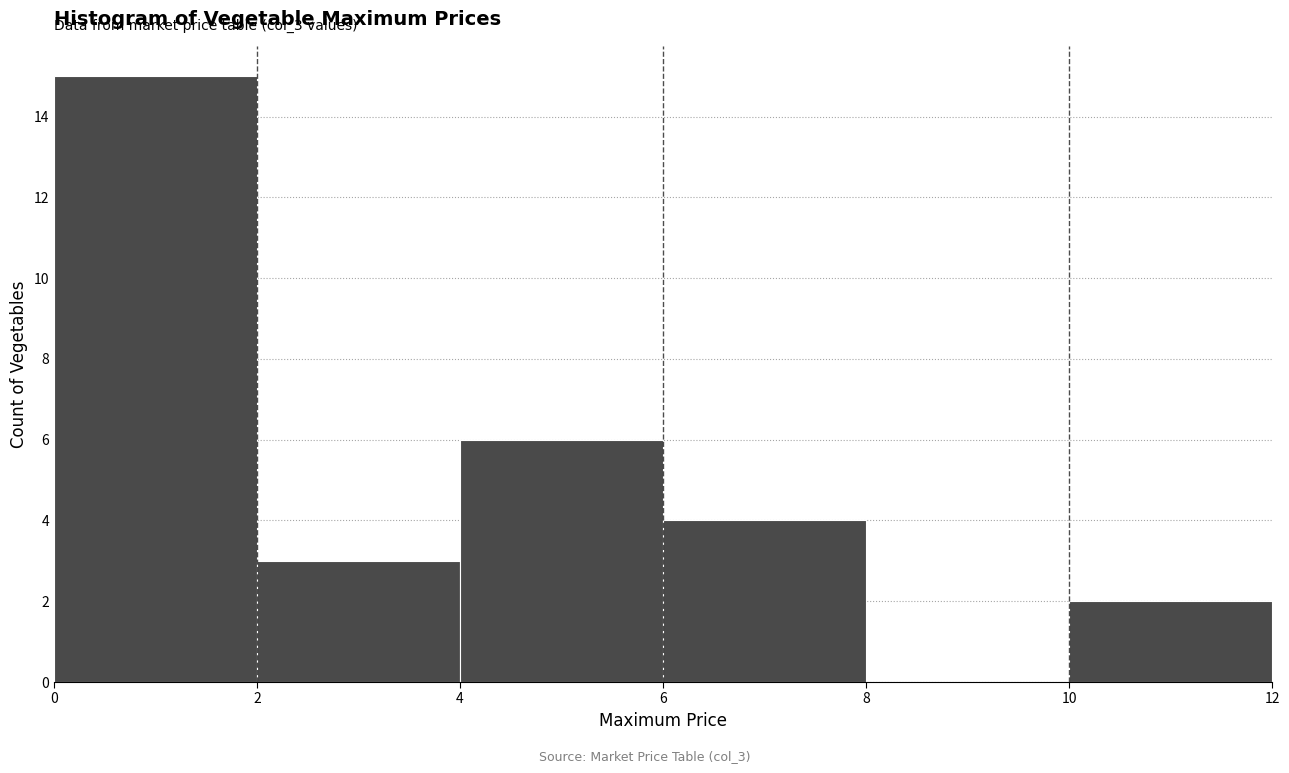

Which range on the x-axis has the tallest bar?

0 to 2